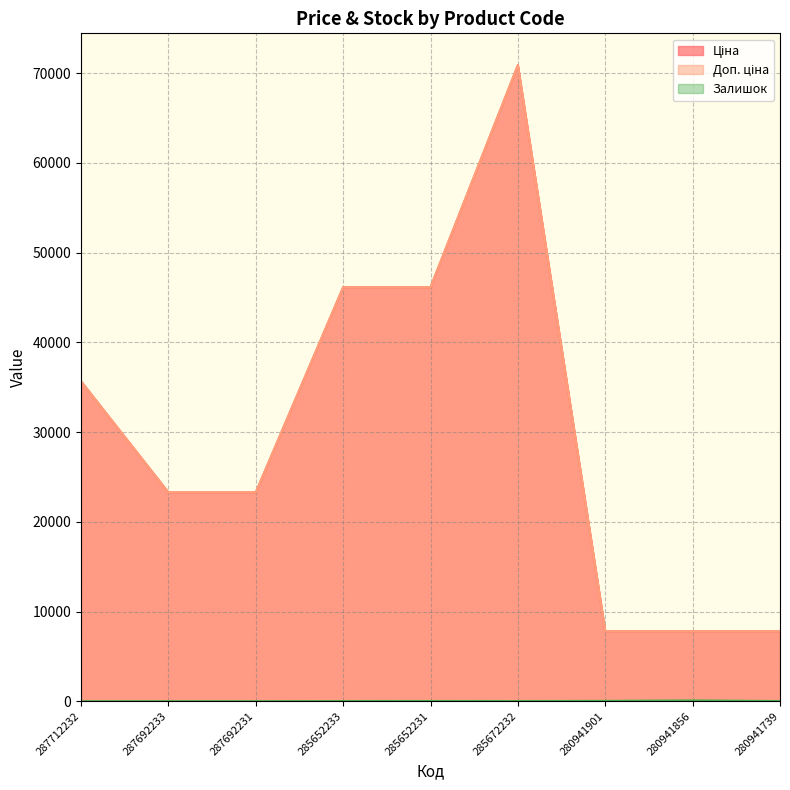

How many lines are shown in the chart?

3